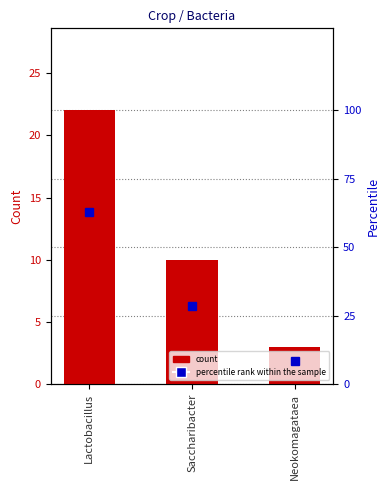

List the series in order of their overall mean, lowest first.

count, percentile rank within the sample